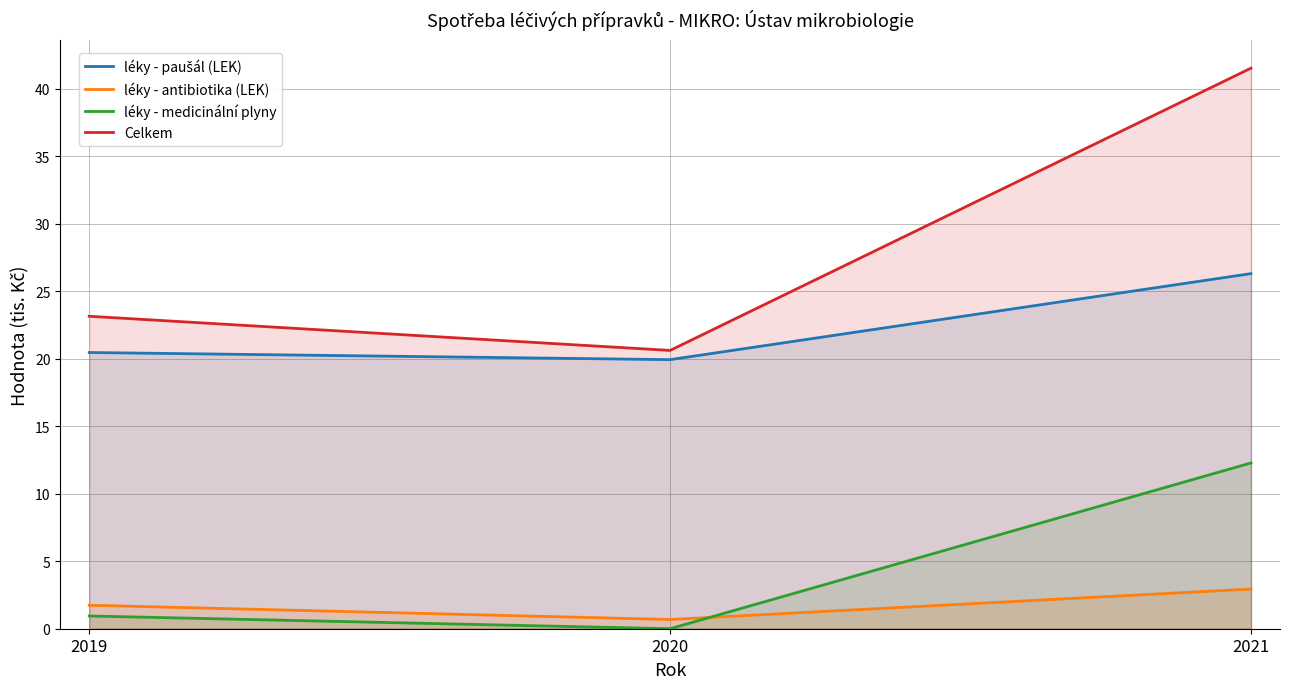

Is it true that léky - antibiotika (LEK) equals 1.2 at 2019?

False